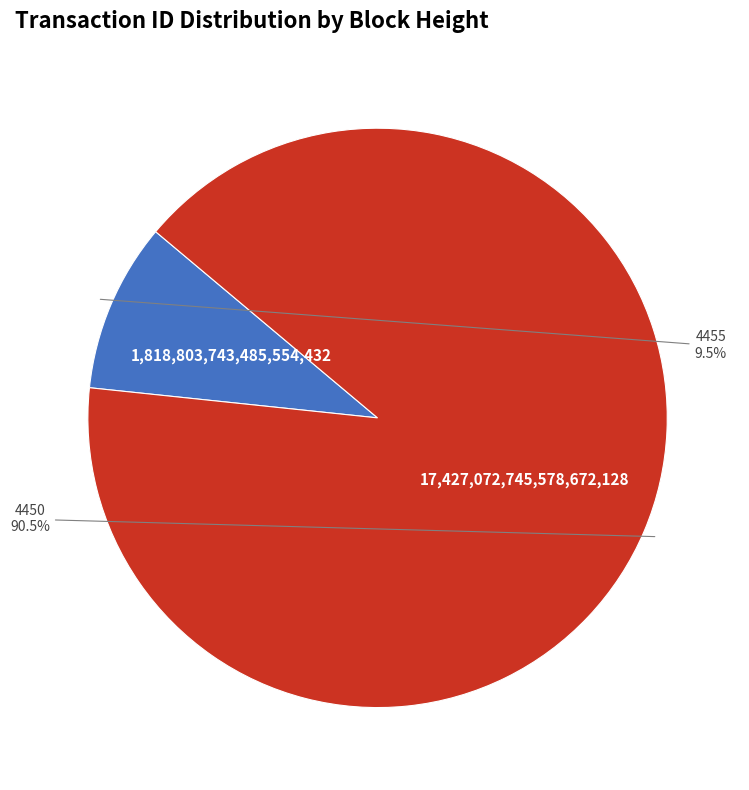

Between 4450 and 4455, which is larger?

4450